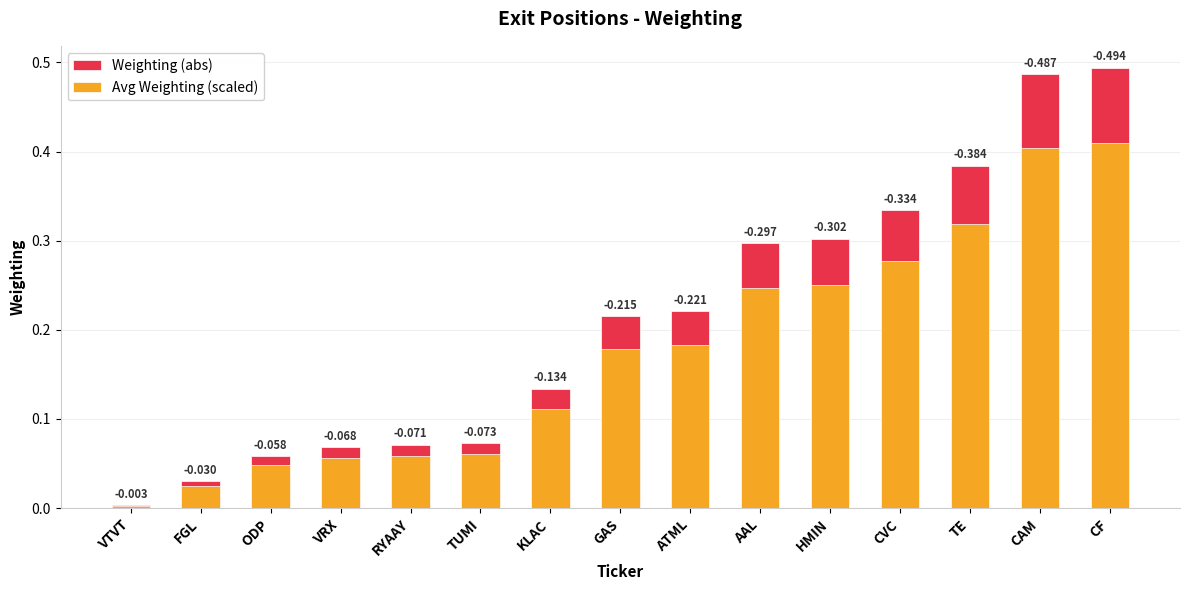

Reading right to left, list all the values displayed in this chart.

Weighting (abs): CF=0.5	CAM=0.5	TE=0.4	CVC=0.3	HMIN=0.3	AAL=0.3	ATML=0.2	GAS=0.2	KLAC=0.1	TUMI=0.1	RYAAY=0.1	VRX=0.1	ODP=0.1	FGL=0.0	VTVT=0.0
Avg Weighting (scaled): CF=0.4	CAM=0.4	TE=0.3	CVC=0.3	HMIN=0.3	AAL=0.2	ATML=0.2	GAS=0.2	KLAC=0.1	TUMI=0.1	RYAAY=0.1	VRX=0.1	ODP=0.0	FGL=0.0	VTVT=0.0